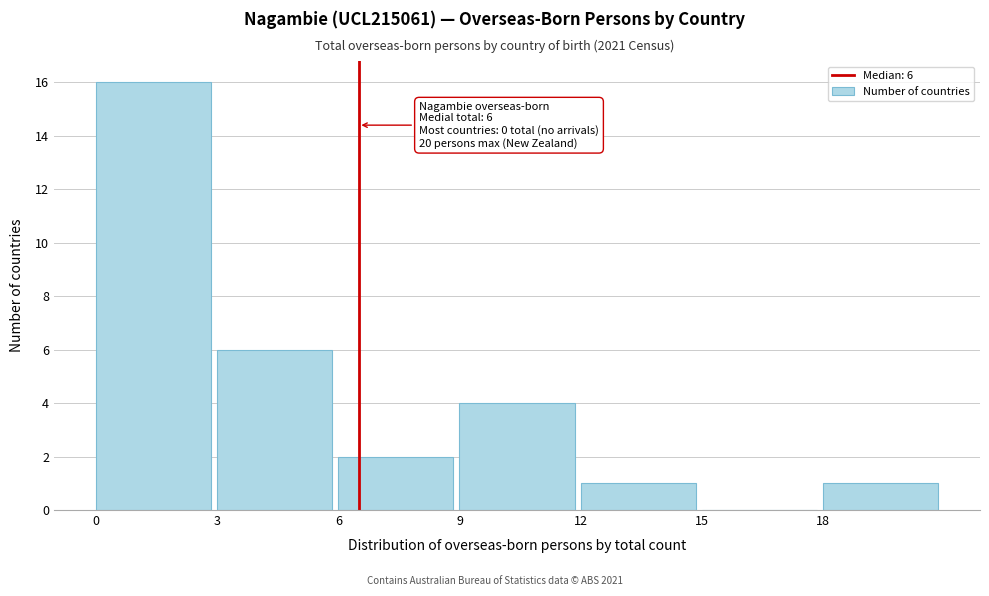

Reading right to left, what are all the values shown in this chart?

18=1	15=0	12=1	9=4	6=2	3=6	0=16